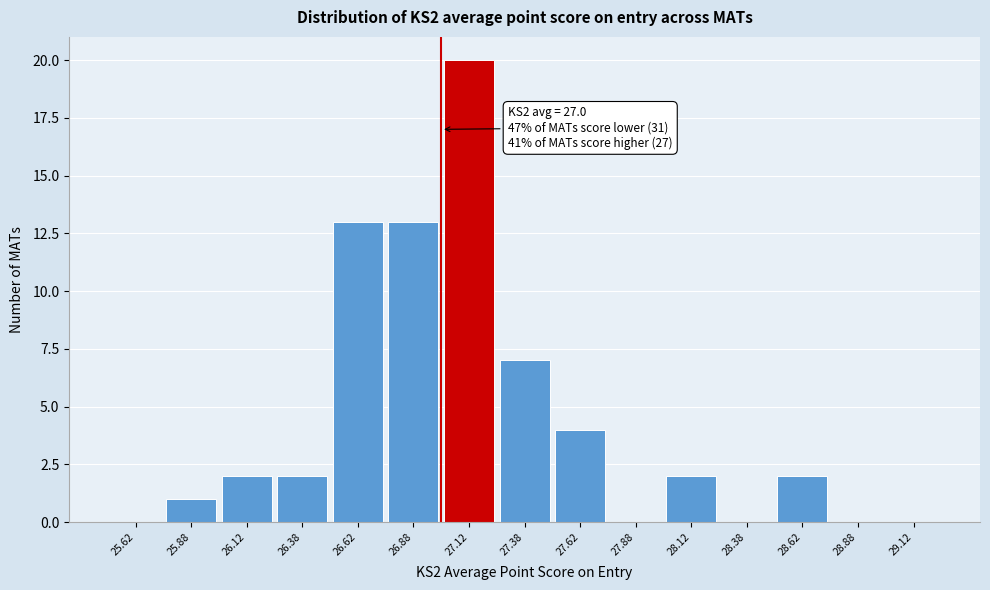

Over which range of the x-axis is the bar tallest?

27.00 to 27.25